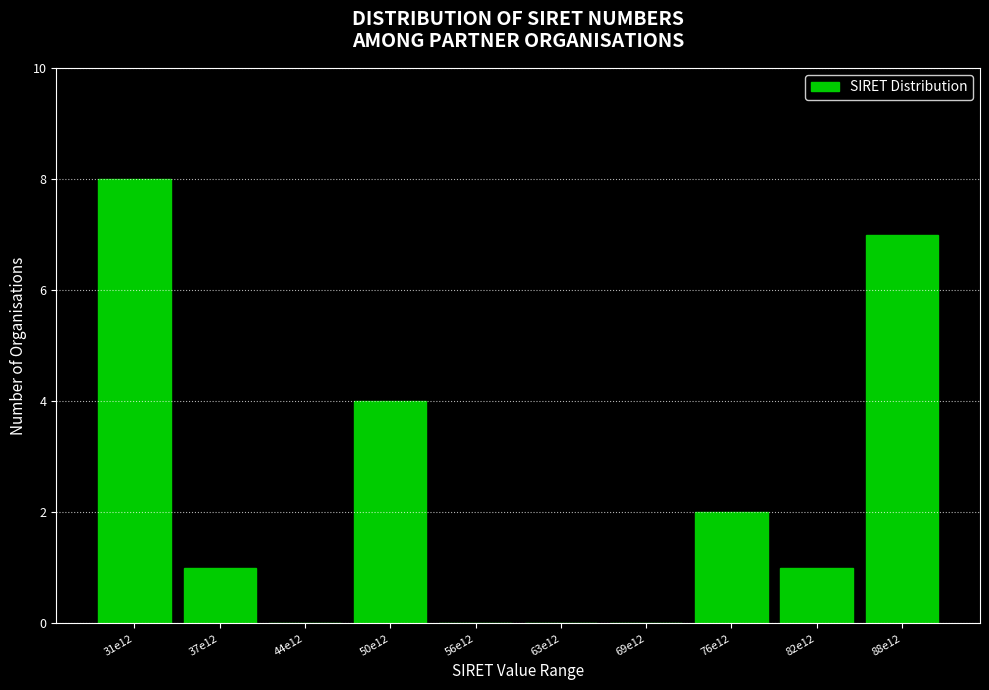

Reading left to right, what are all the values shown in this chart?

31e12=8	37e12=1	44e12=0	50e12=4	56e12=0	63e12=0	69e12=0	76e12=2	82e12=1	88e12=7